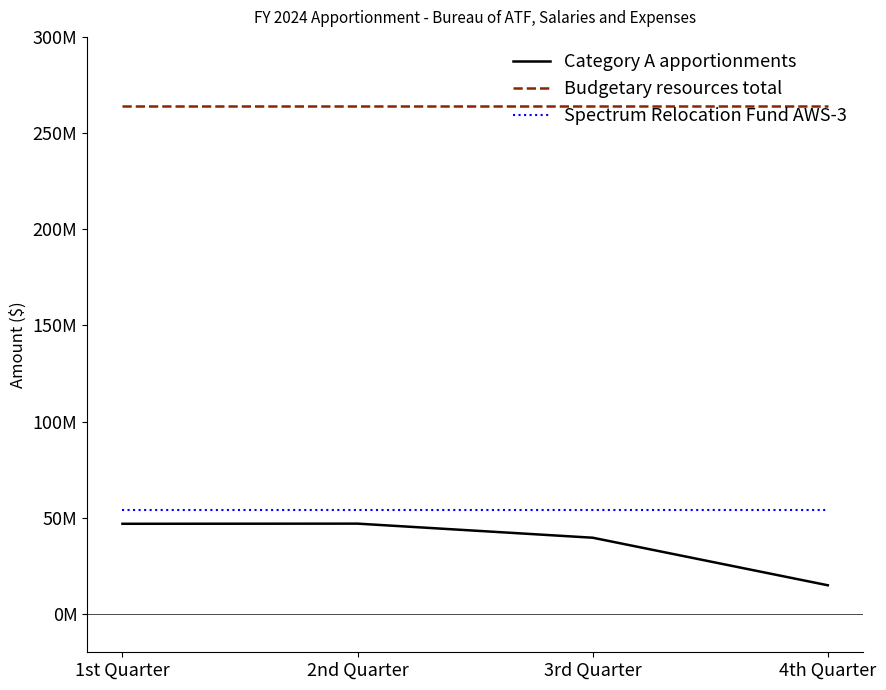

True or false: Budgetary resources total and Category A apportionments cross at least once.

False